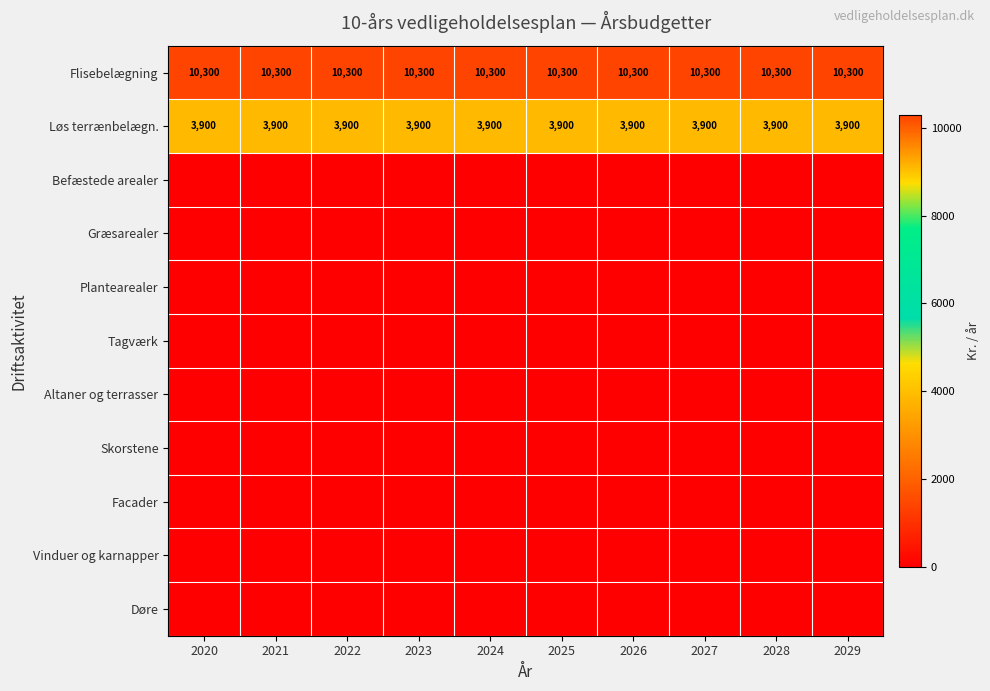

At which category is the sum across all series the highest?

2020